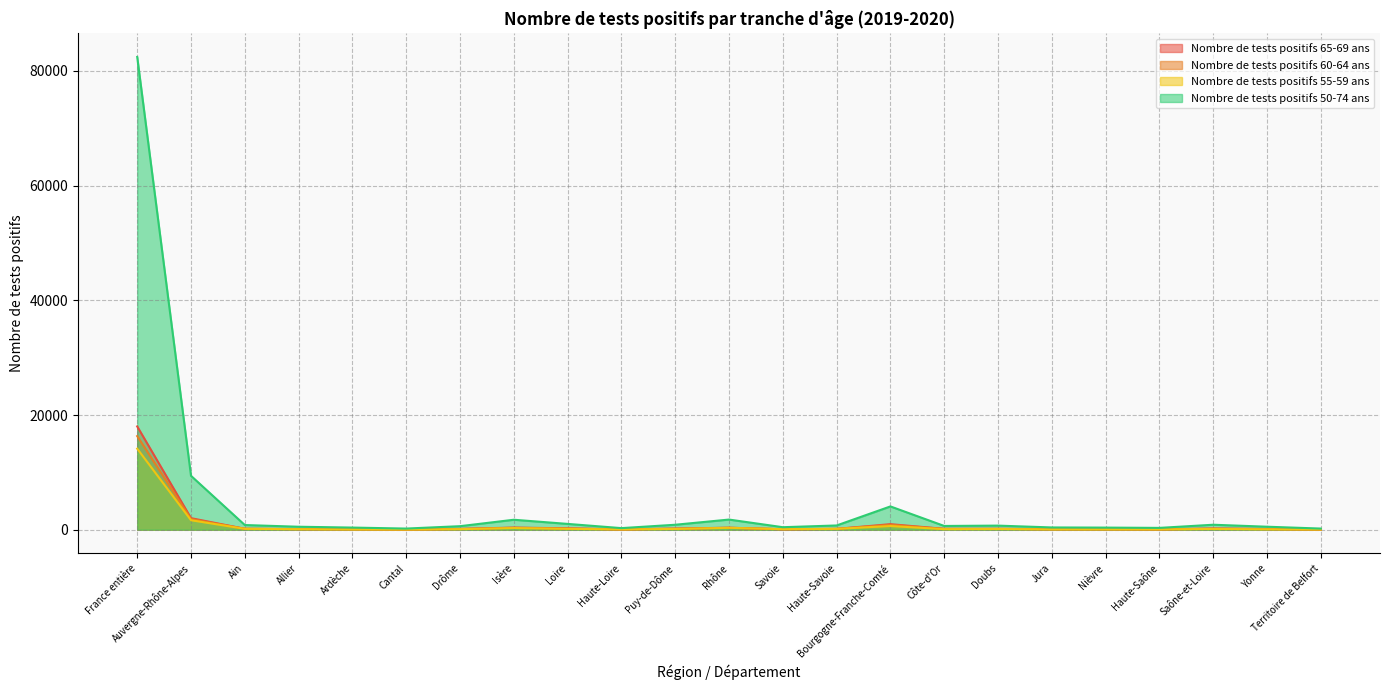

Where does the Nombre de tests positifs 55-59 ans series first go above 101?

France entière